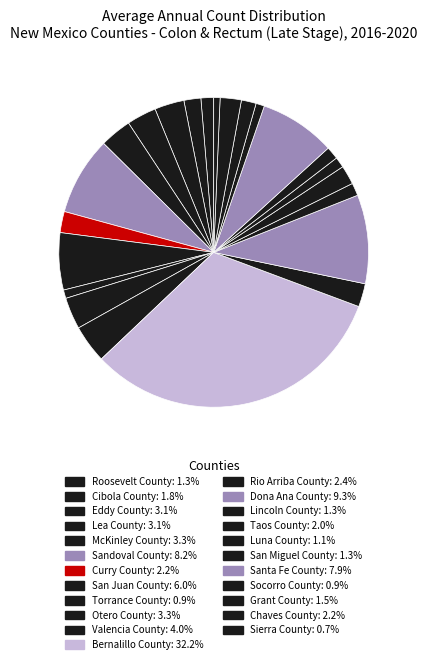

How many segments does this pie chart have?

23